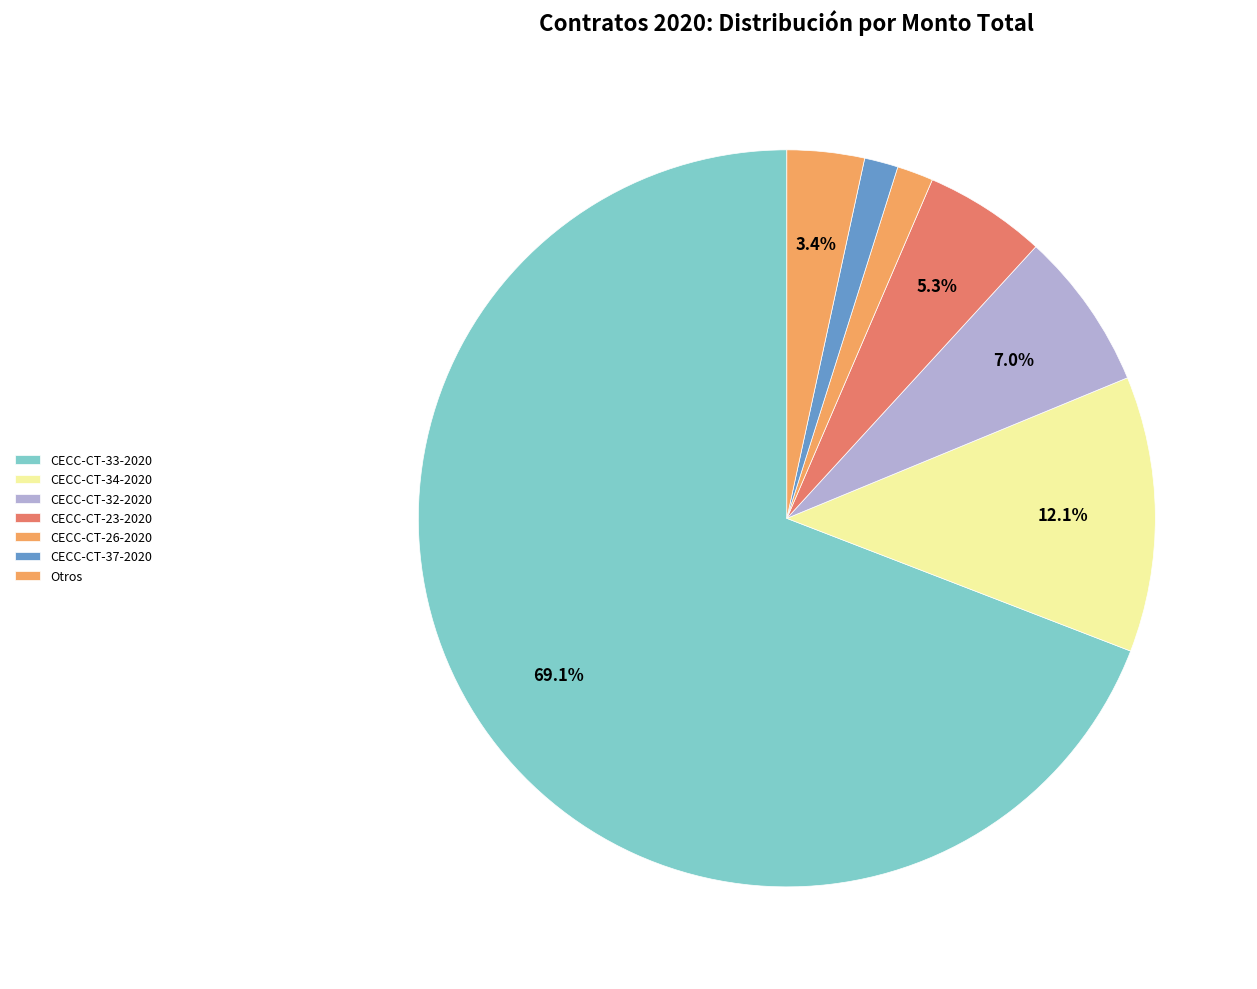

To the nearest percent, what is the average slice percentage?

14%